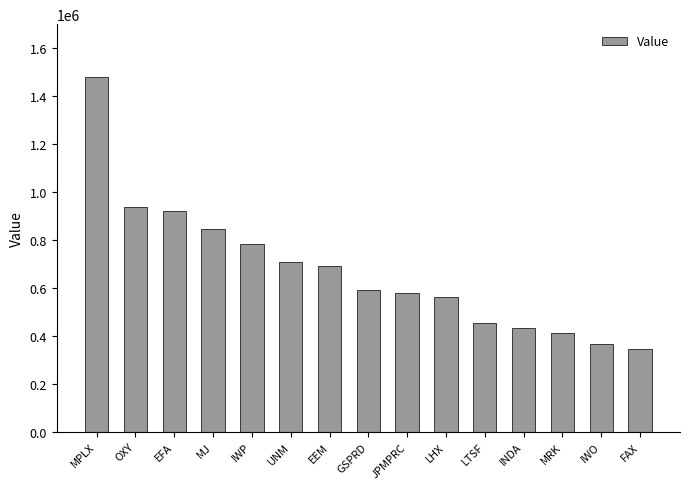

At which label does the data first exceed 591000?

MPLX